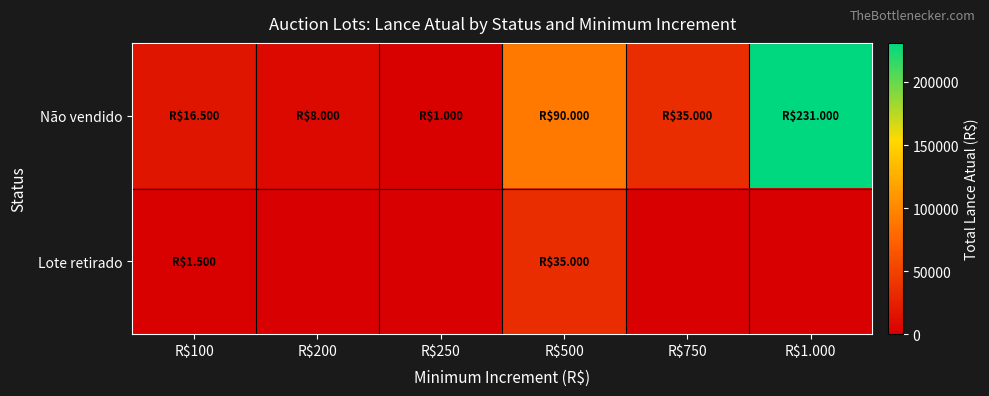

At how many categories does at least one series exceed 120356?

1